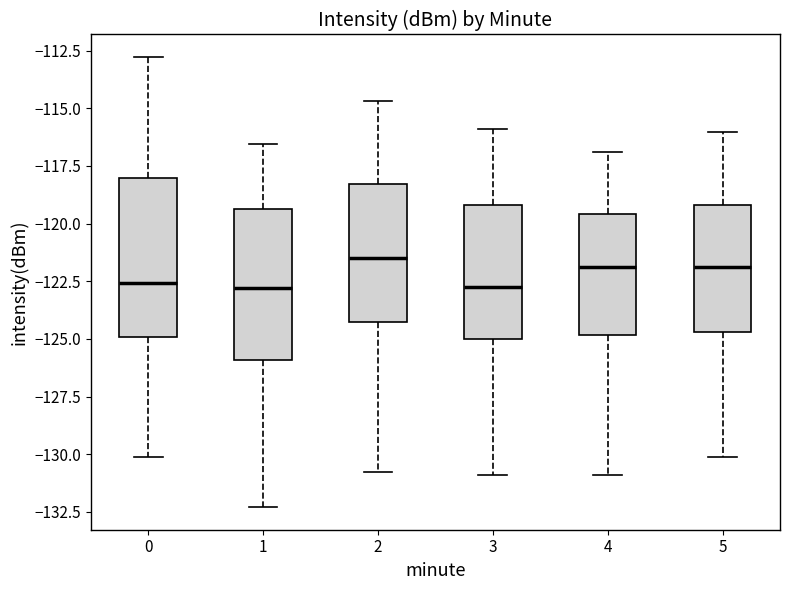

Reading left to right, transcribe this box plot: for each box, give where its median line is, the range the box spans, and where its two whiskers end, as read against the y-axis. The values are not printed on the chart, so give them approximately, as read against the axis.

0: median -122.5, box -125.0 to -118.0, whiskers -130.0 to -113.0
1: median -123.0, box -126.0 to -119.5, whiskers -132.5 to -116.5
2: median -121.5, box -124.5 to -118.5, whiskers -131.0 to -114.5
3: median -122.5, box -125.0 to -119.0, whiskers -131.0 to -116.0
4: median -122.0, box -125.0 to -119.5, whiskers -131.0 to -117.0
5: median -122.0, box -124.5 to -119.0, whiskers -130.0 to -116.0